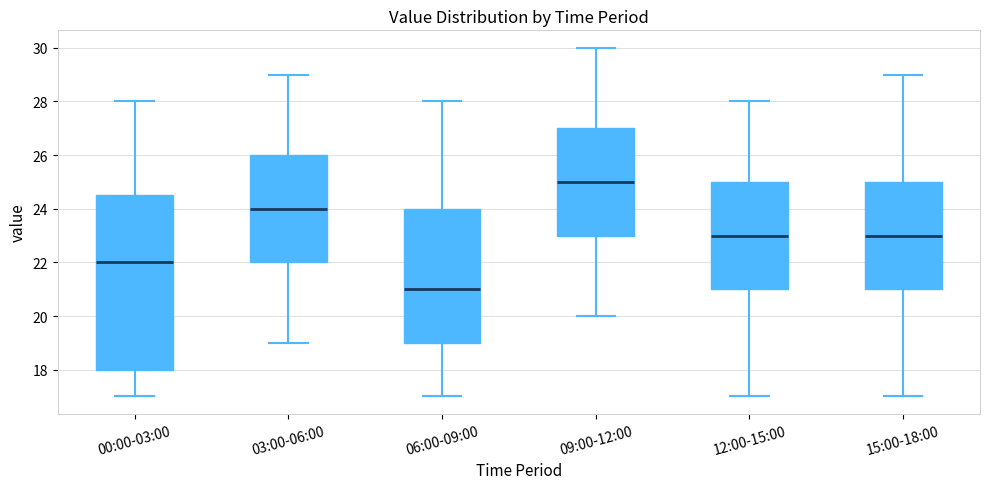

Which box's median line is the lowest?

06:00-09:00